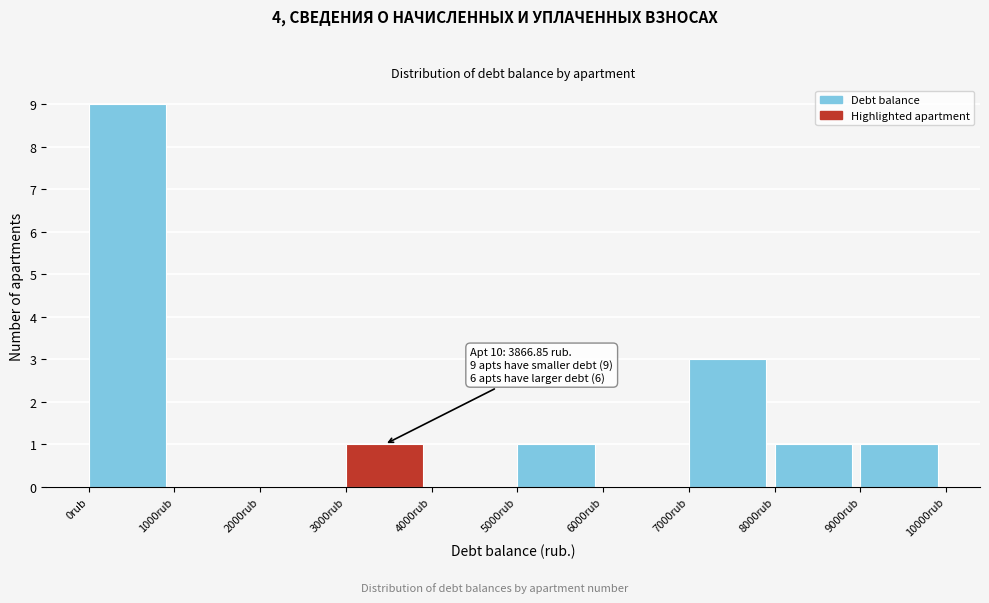

Over which range of the x-axis is the bar tallest?

0 to 1000